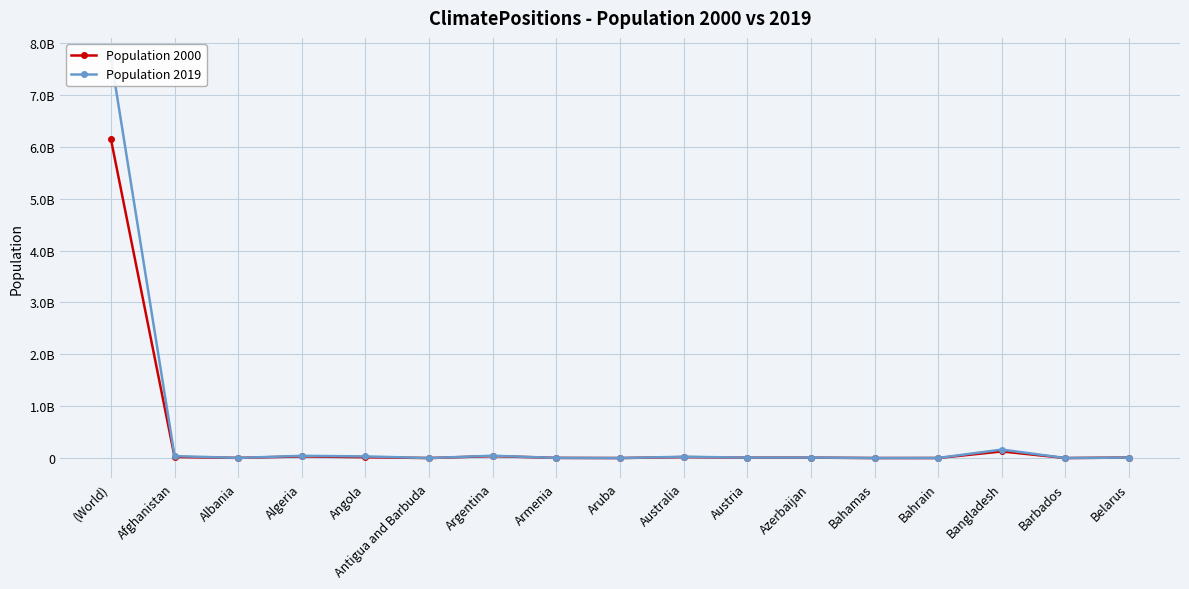

What is the sum of all Population 2000 values?

6428896000